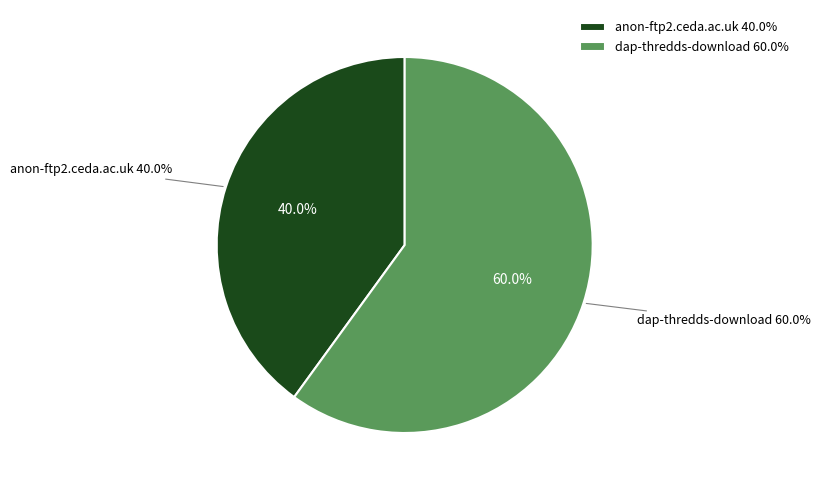

Which category has the smallest portion of the pie?

anon-ftp2.ceda.ac.uk